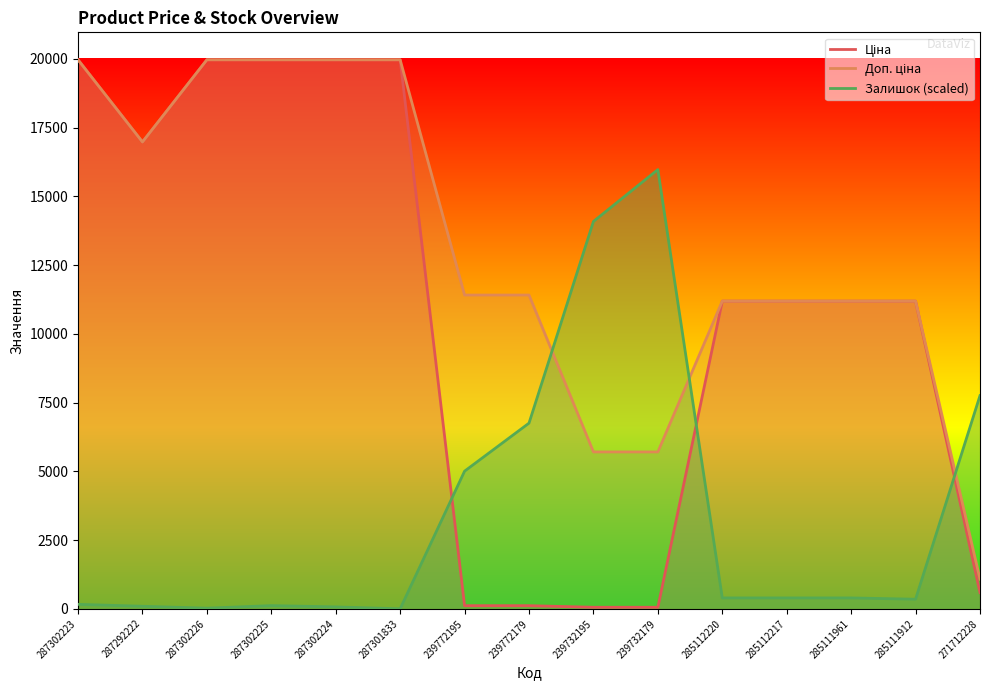

What are all the series names shown in the legend?

Ціна, Доп. ціна, Залишок